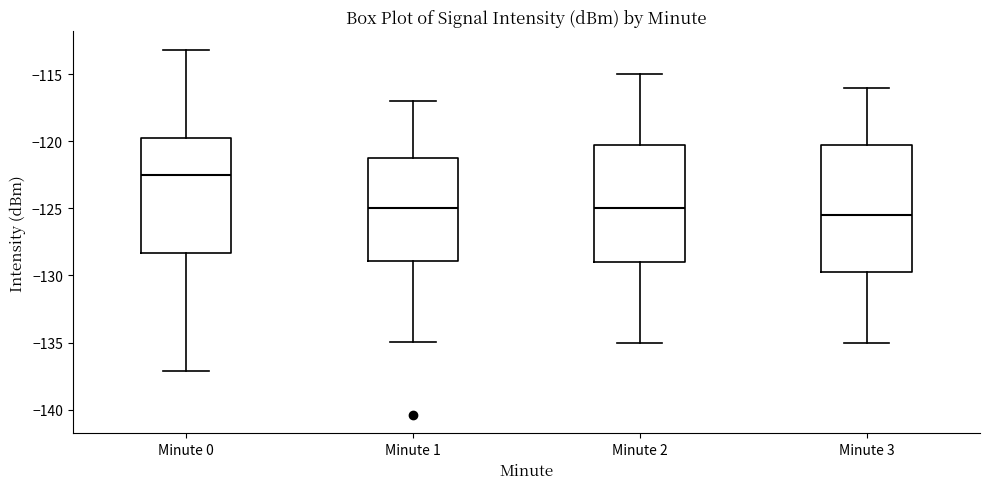

Which box has the lowest median line?

Minute 3